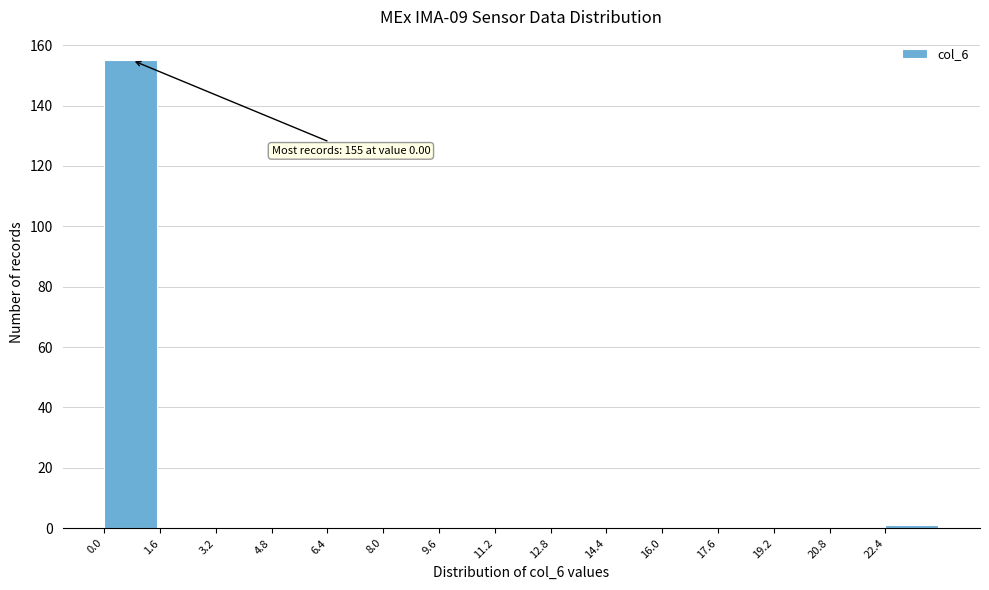

Over which range of the x-axis is the bar tallest?

0.0 to 1.6